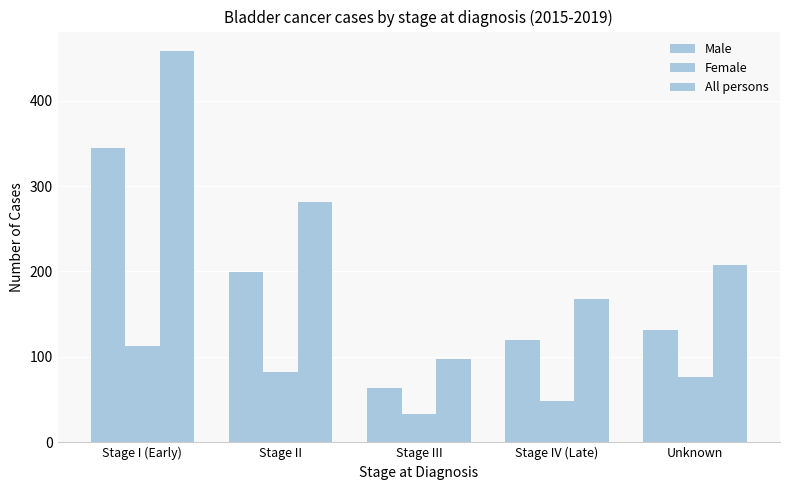

How many bars are there in total?

15